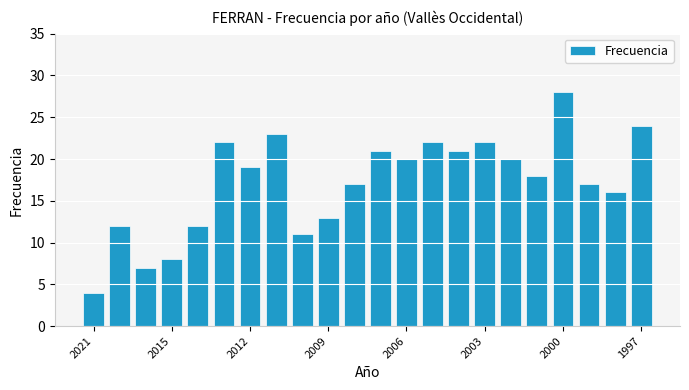

What is the greatest value displayed?

28